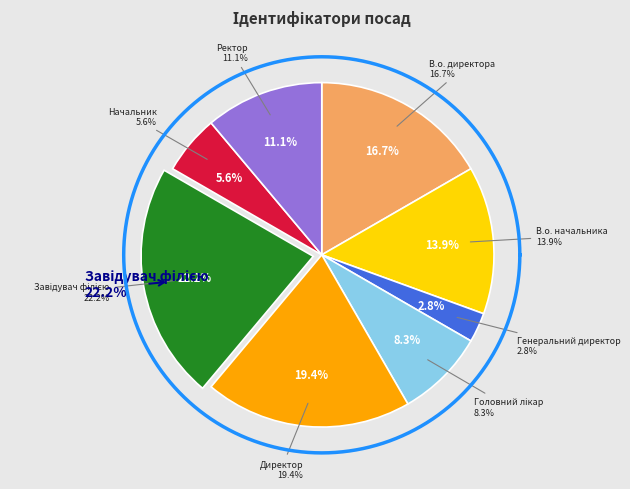

Combined, what portion of the pie is Ректор and Завідувач філією?

33.3%